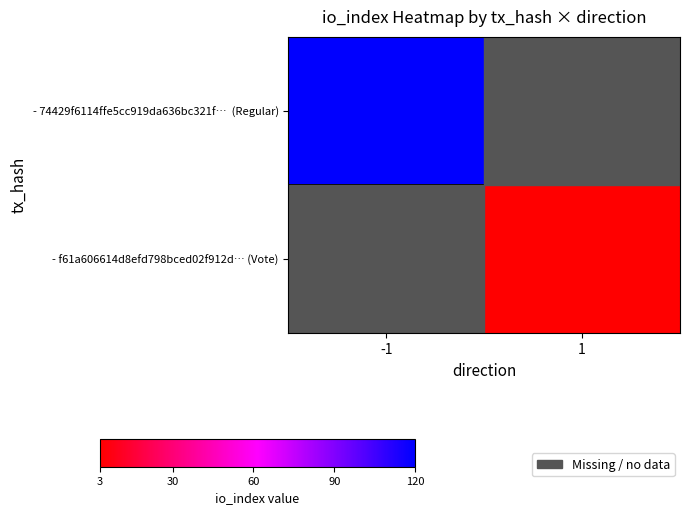

What is the highest value of the - 74429f6114ffe5cc919da636bc321f… (Regular) series?

120.0